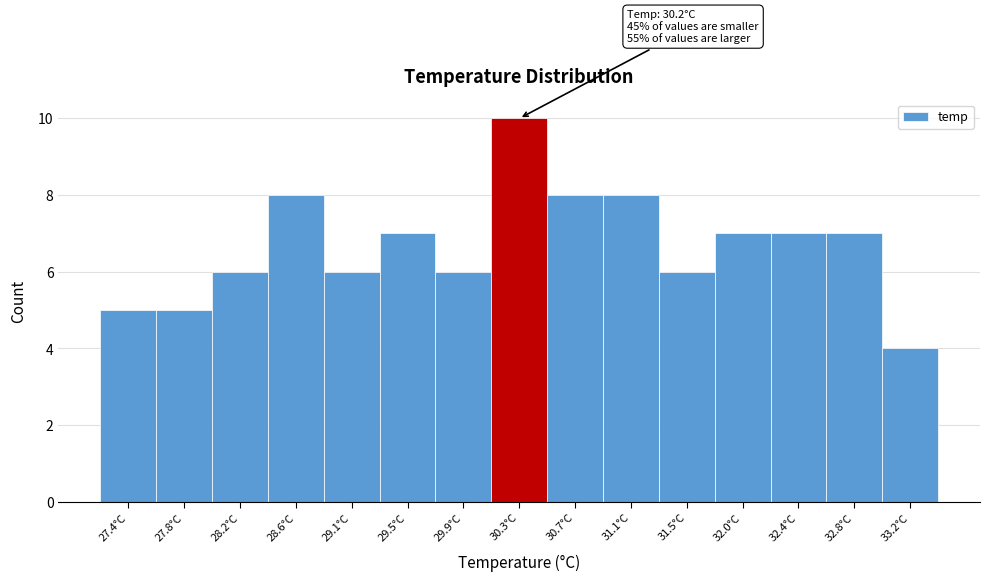

Which range on the x-axis has the tallest bar?

30.10 to 30.50